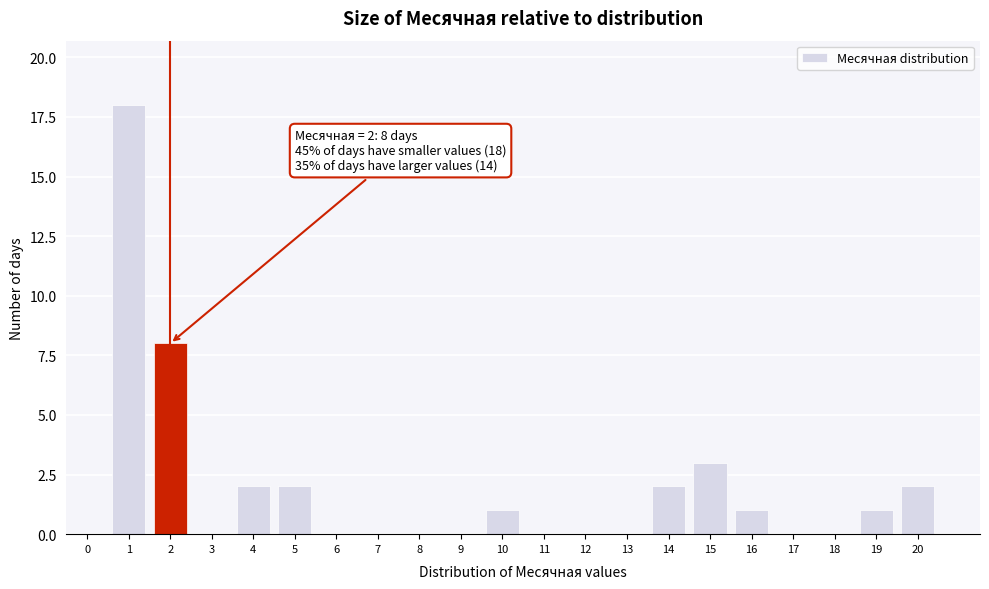

Reading right to left, extract all data points from this chart.

20=2	19=1	18=0	17=0	16=1	15=3	14=2	13=0	12=0	11=0	10=1	9=0	8=0	7=0	6=0	5=2	4=2	3=0	2=8	1=18	0=0